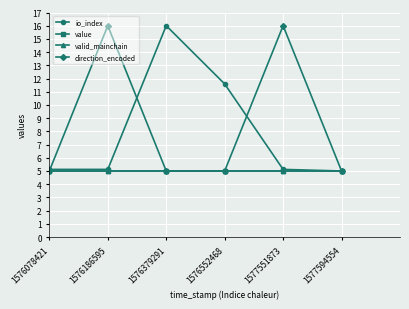

Is this an area chart (filled region under the line)?

No